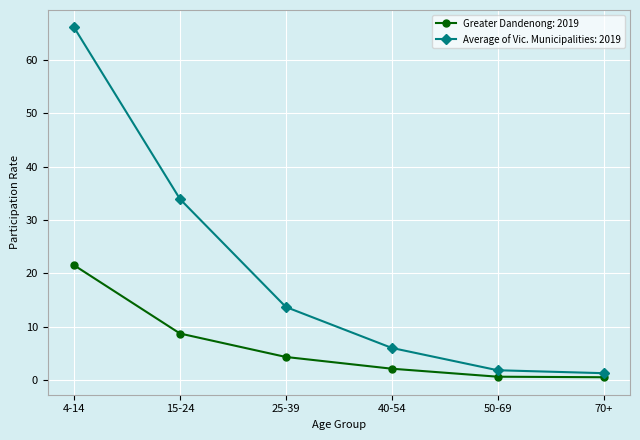

True or false: Average of Vic. Municipalities: 2019 and Greater Dandenong: 2019 cross at least once.

False